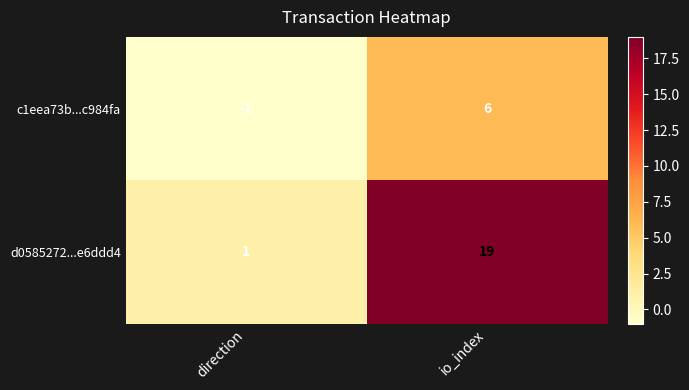

At which category is the sum across all series the highest?

io_index